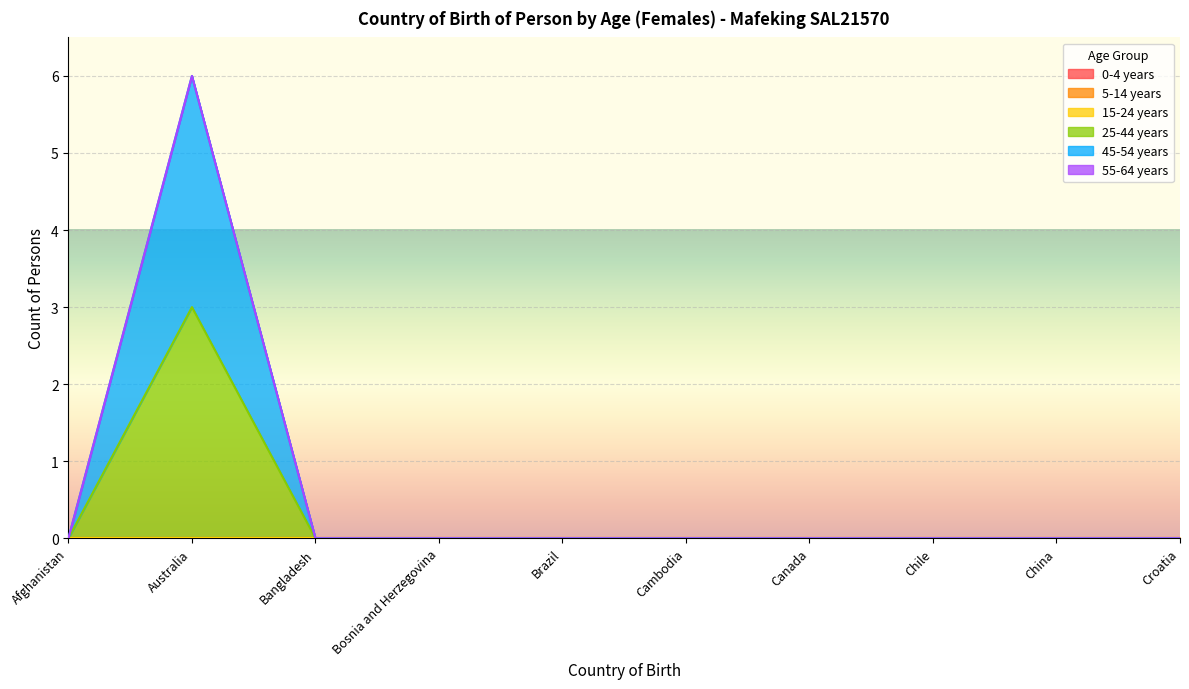

List the labels in order of 45-54 years value, smallest first.

Afghanistan, Bangladesh, Bosnia and Herzegovina, Brazil, Cambodia, Canada, Chile, China, Croatia, Australia